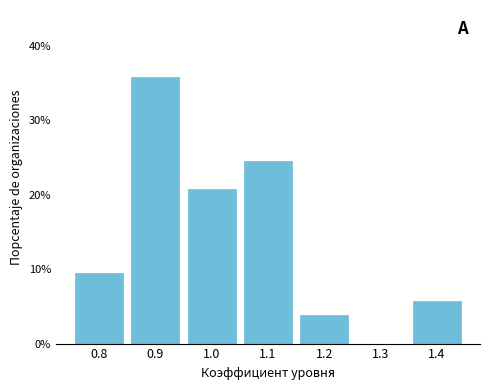

Which range on the x-axis has the tallest bar?

0.85 to 0.95